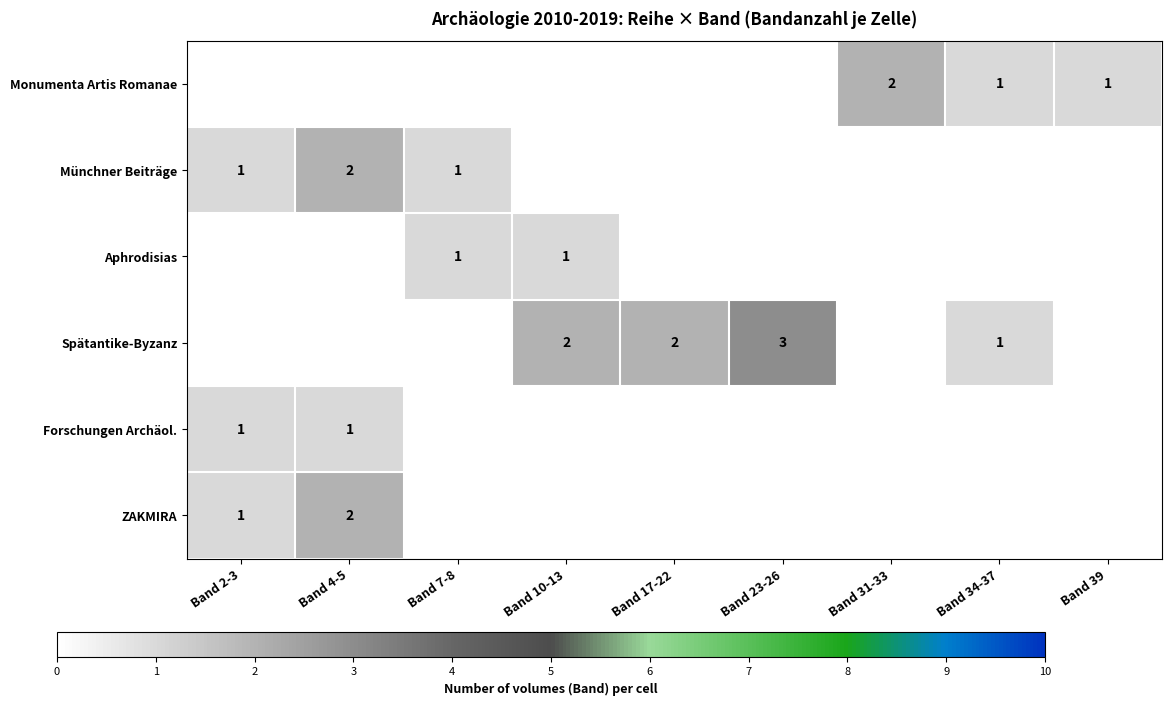

The value of Münchner Beiträge at Band 2-3 is 1. True or false?

True